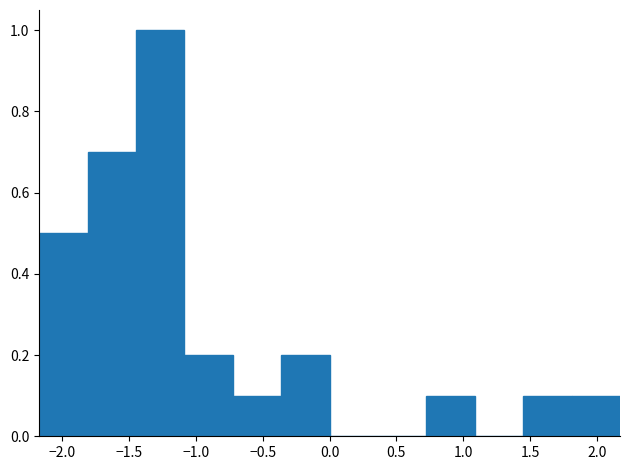

Reading left to right, transcribe this chart: for each bar, give the range it covers on the x-axis and its height. Neither the bar edges nor the heights are printed on the chart, so give them approximately, as read against the axes.

-2.15 to -1.80: 0.5
-1.80 to -1.45: 0.7
-1.45 to -1.10: 1.0
-1.10 to -0.70: 0.2
-0.70 to -0.35: 0.1
-0.35 to 0.00: 0.2
0.00 to 0.35: 0
0.35 to 0.70: 0
0.70 to 1.10: 0.1
1.10 to 1.45: 0
1.45 to 1.80: 0.1
1.80 to 2.15: 0.1